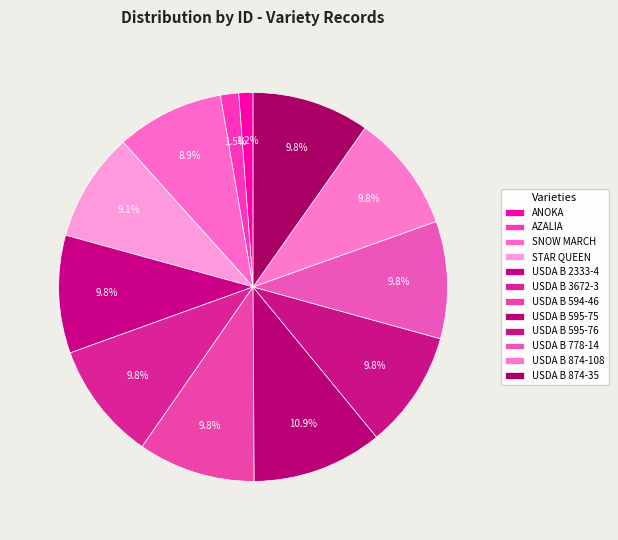

Combined, do ANOKA and USDA B 778-14 account for over 50%?

No